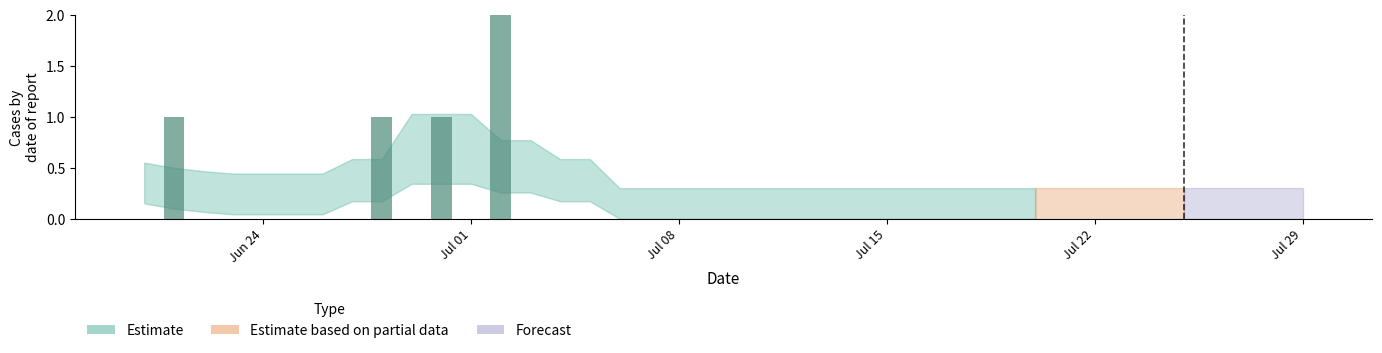

What is the difference between the second highest and minimum values?

1